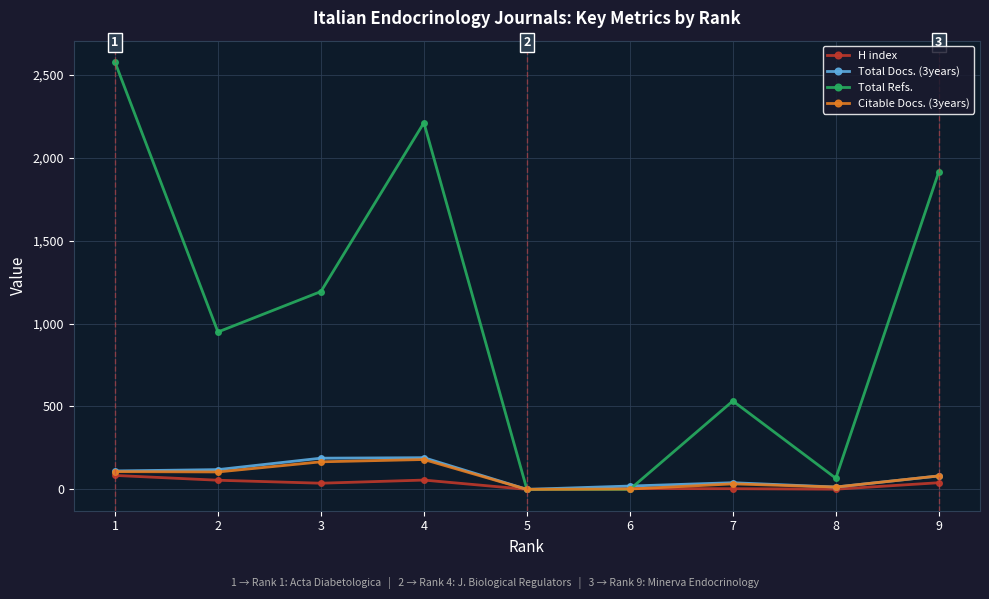

How many lines are shown in the chart?

4